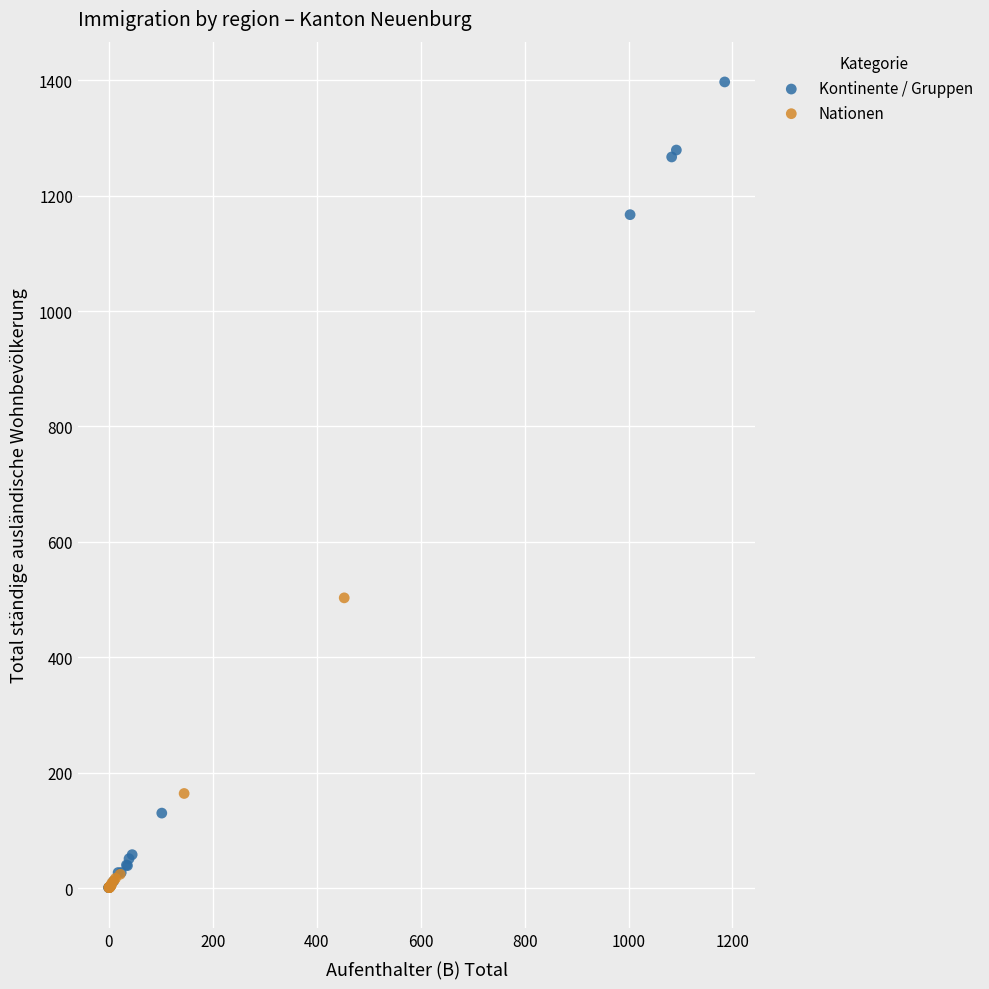

Which series has the widest spread of Y values?

Kontinente / Gruppen